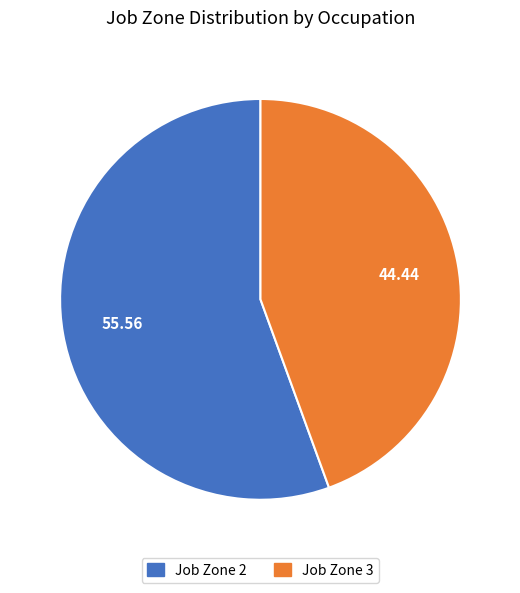

Rank the categories by value from highest to lowest.

Job Zone 2, Job Zone 3